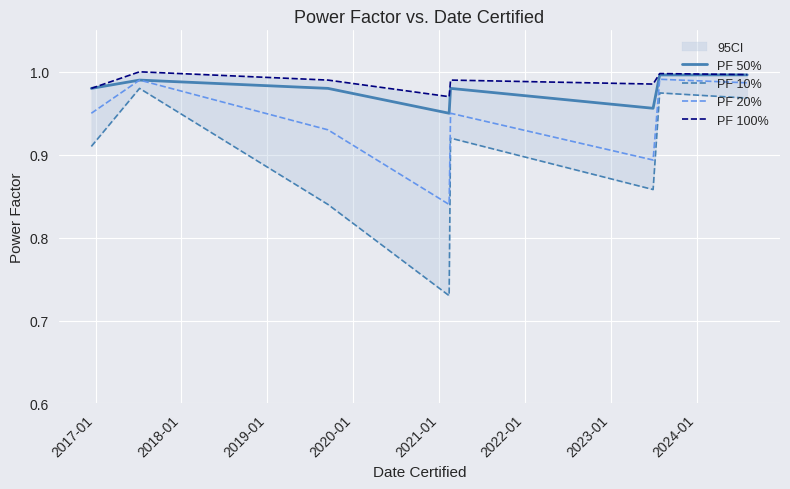

Reading left to right, transcribe all the data shown in this chart.

PF 50%: 1.0	1.0	1.0	0.9	1.0	1.0	1.0	1.0
PF 10%: 0.9	1.0	0.8	0.7	0.9	0.9	1.0	1.0
PF 20%: 0.9	1.0	0.9	0.8	0.9	0.9	1.0	1.0
PF 100%: 1.0	1.0	1.0	1.0	1.0	1.0	1.0	1.0